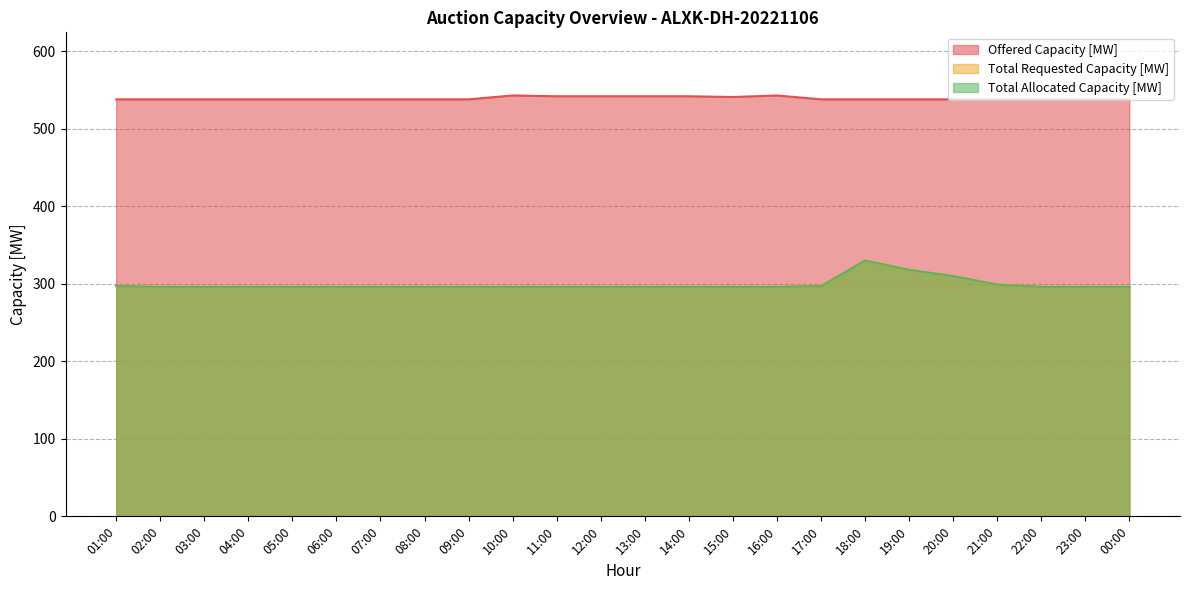

What is the sum of the Offered Capacity [MW] values at 19:00 and 08:00?

1076